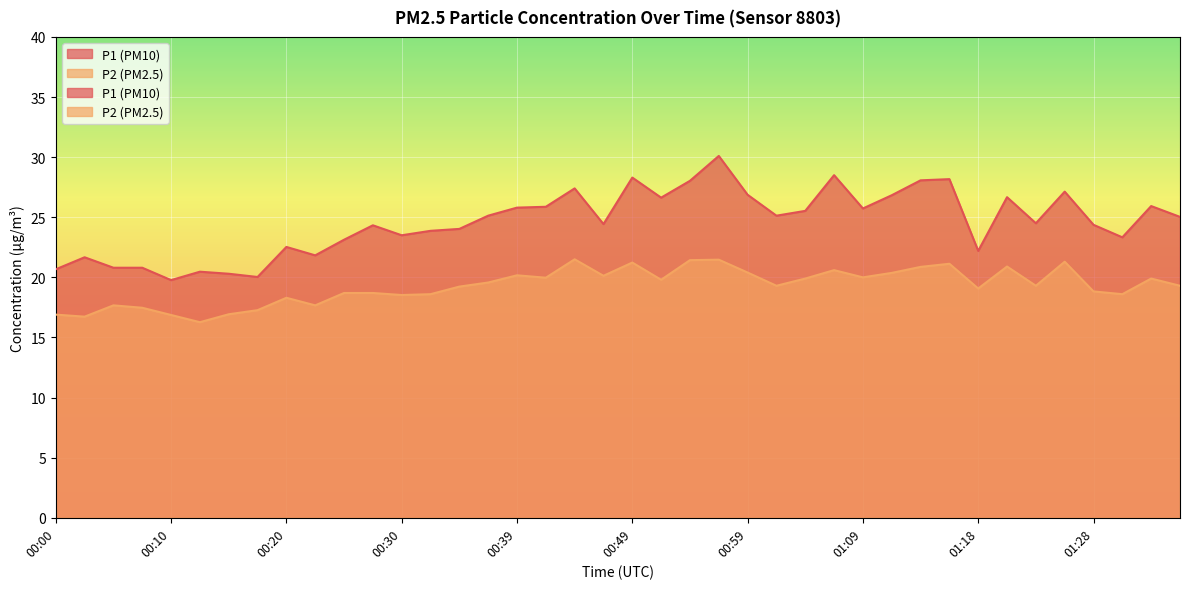

What is the value of the P1 point at the 23rd from the left?

28.0